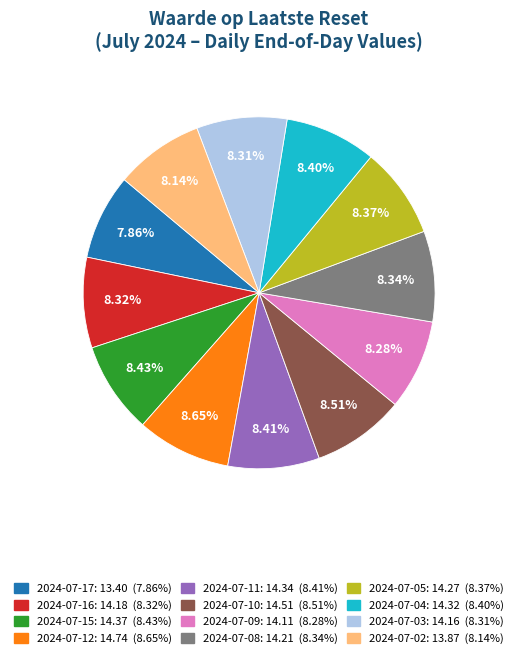

What is the total percentage of 2024-07-09 and 2024-07-10?

16.8%